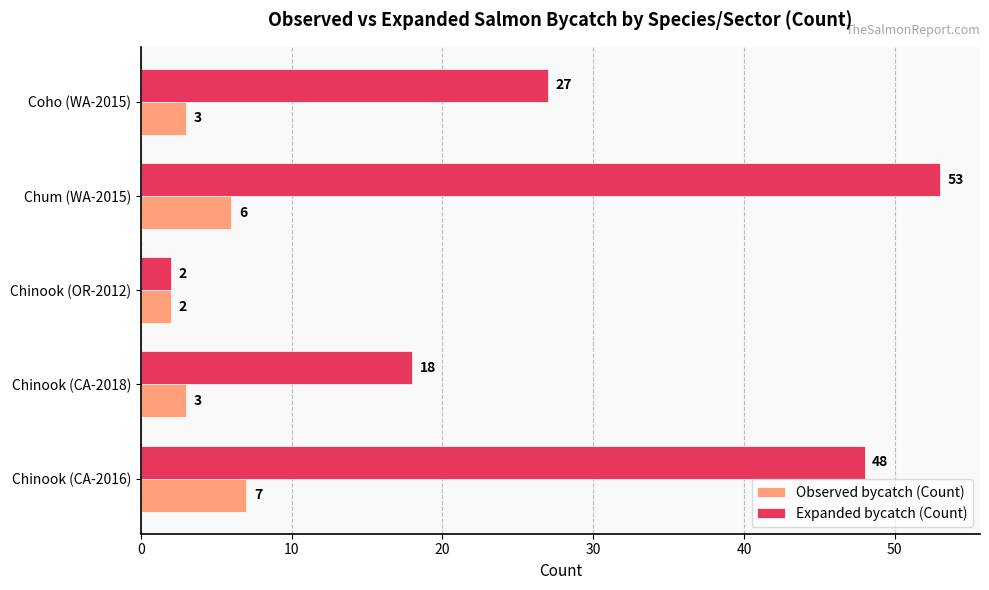

At which label is Expanded bycatch (Count) closest to 27?

Coho (WA-2015)